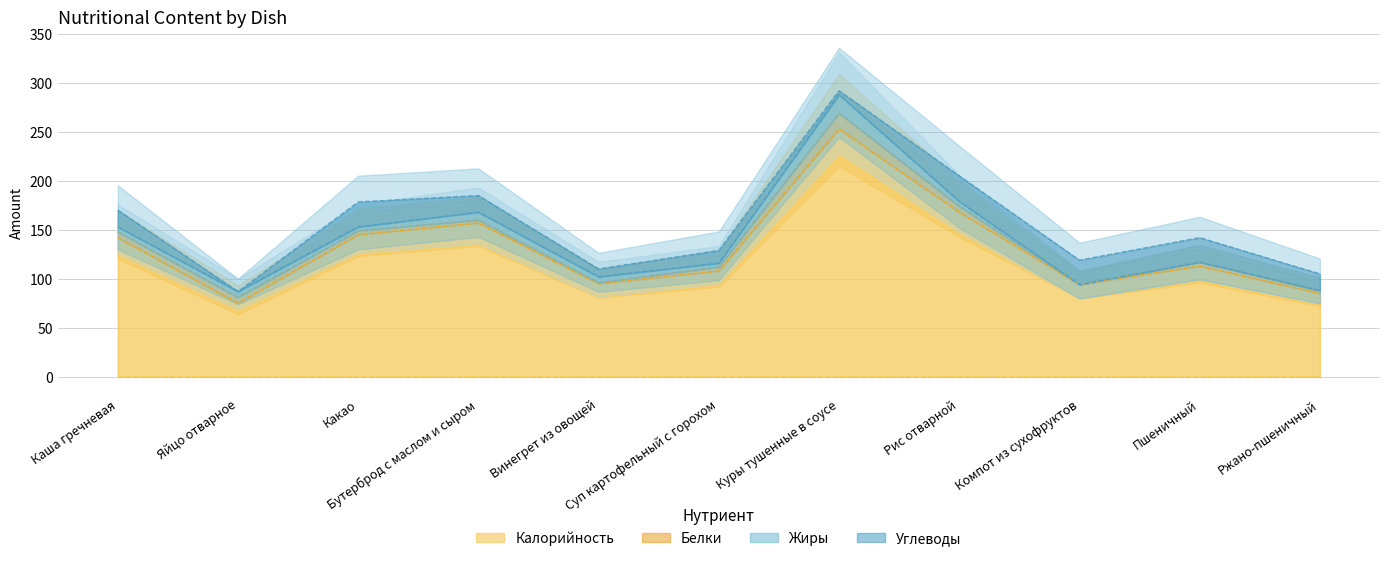

Which has a higher value, Рис отварной or Яйцо отварное?

Рис отварной